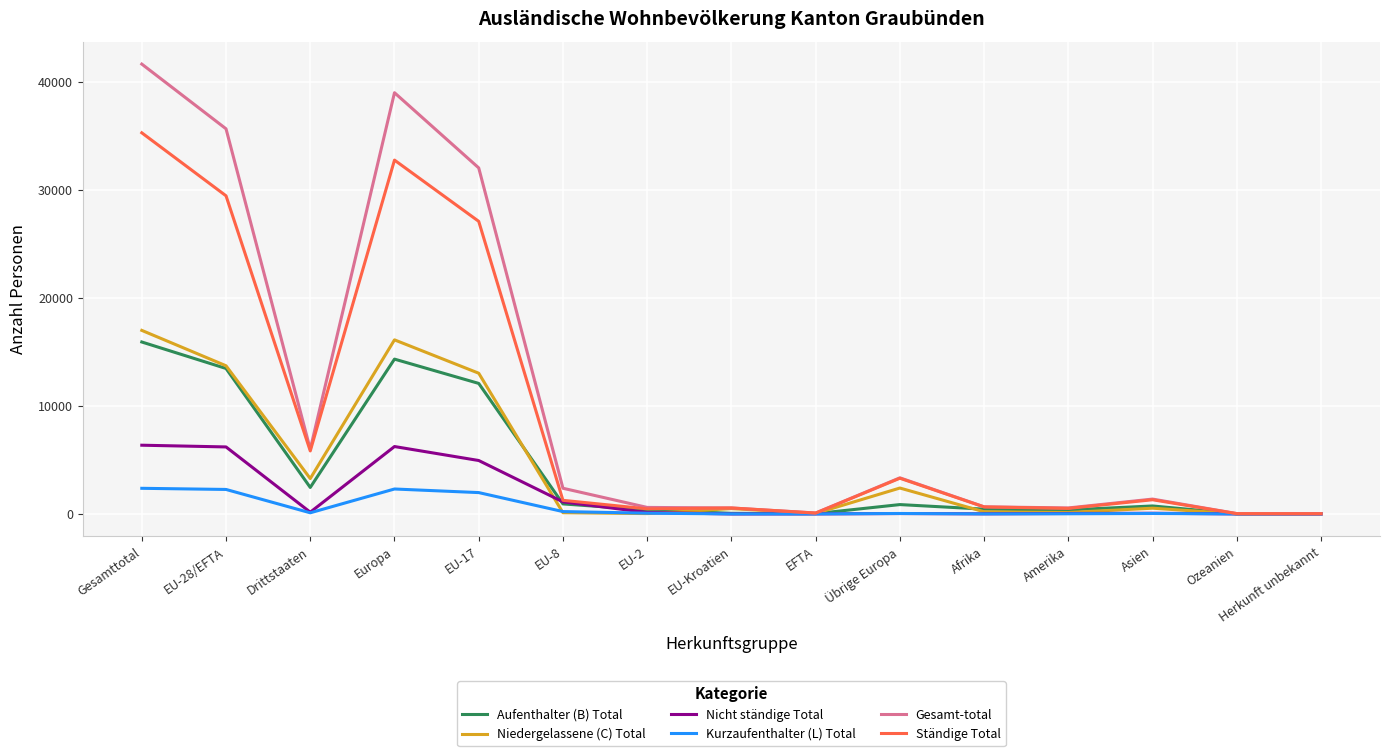

Is the value of Ständige Total at EU-28/EFTA greater than the value of Niedergelassene (C) Total at Afrika?

Yes